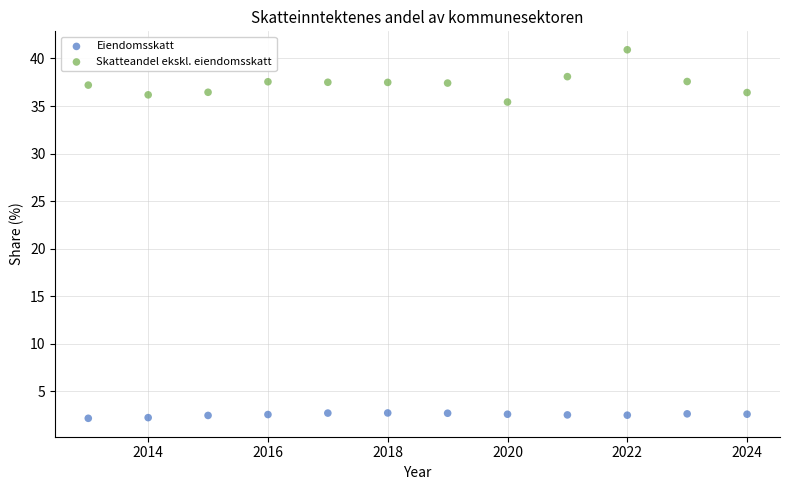

Across all series, what Y value is closest to 21?

35.4